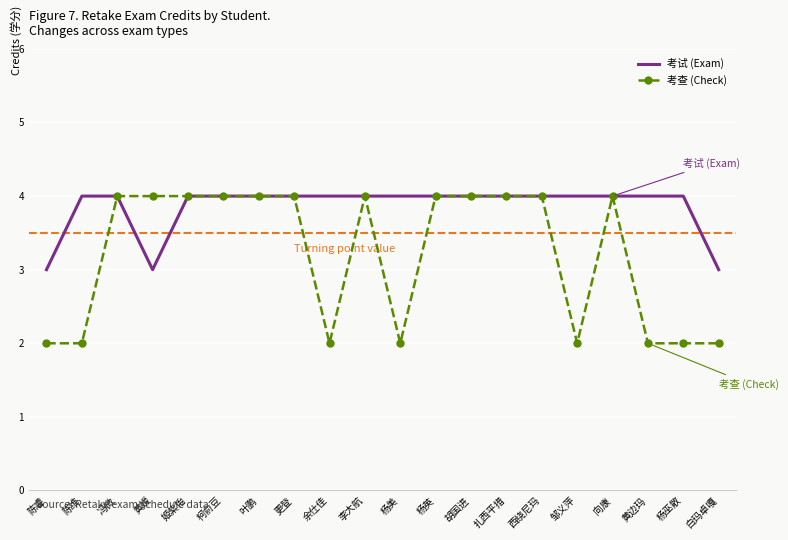

The value of 考试 (Exam) at 冯微 is 5. True or false?

False